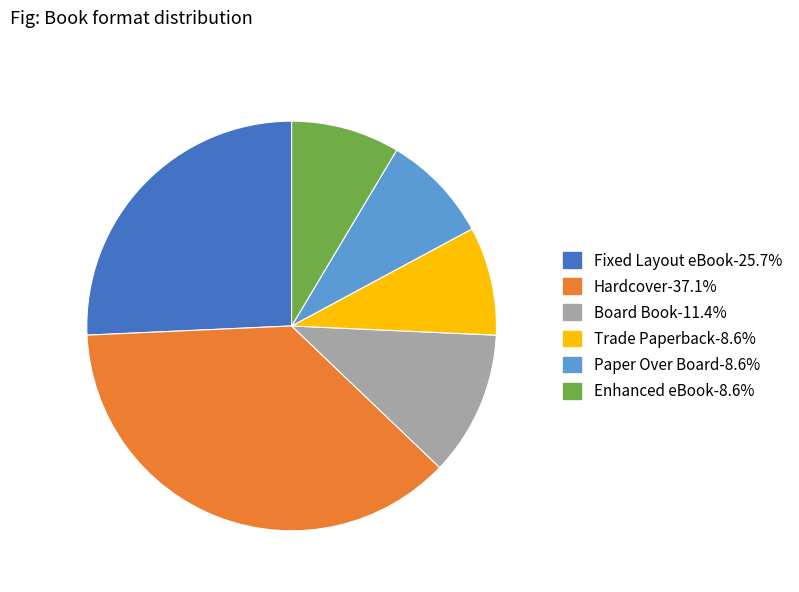

Combined, do Paper Over Board-8.6% and Enhanced eBook-8.6% account for over 50%?

No